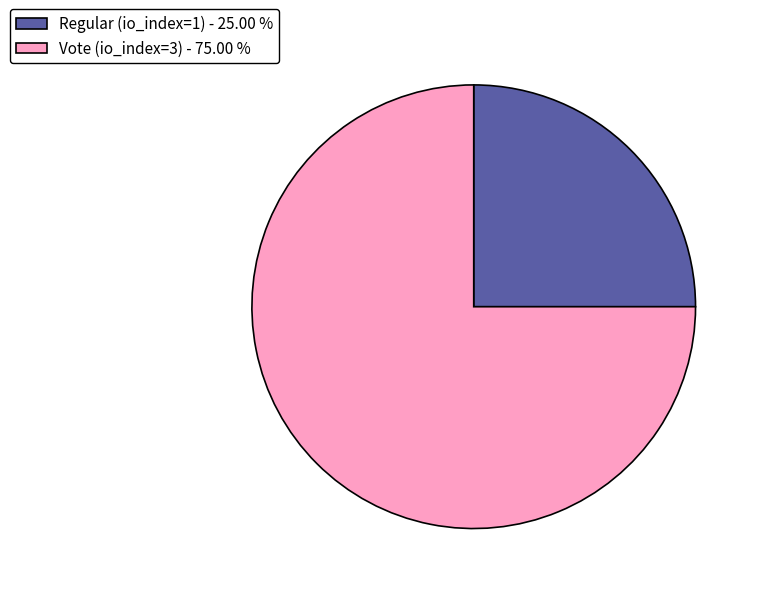

Do Vote (io_index=3) and Regular (io_index=1) together represent more than half of the pie?

Yes